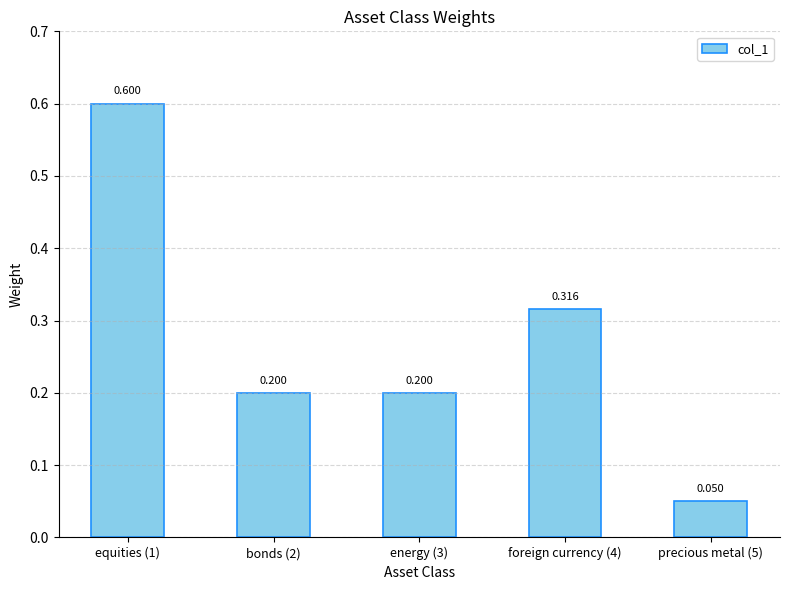

Is it true that the value at equities (1) is 0.6?

True